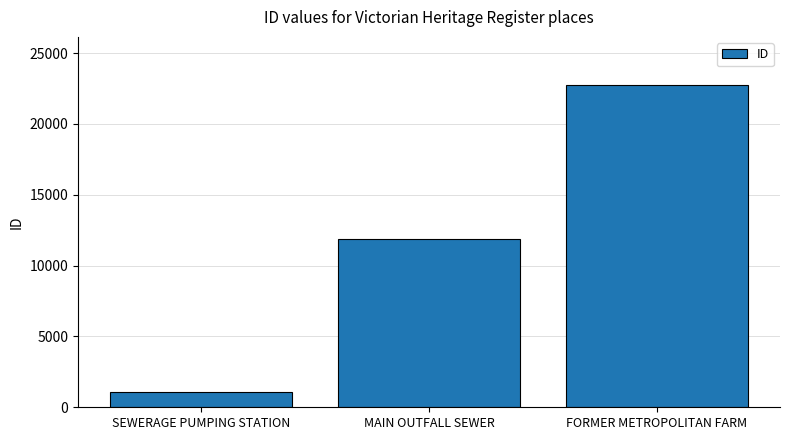

The value at MAIN OUTFALL SEWER is 11868. True or false?

True